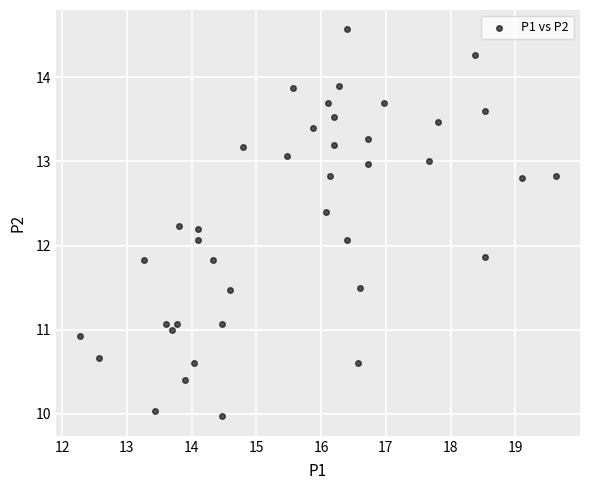

What is the range of Y values (max minus min)?

4.6